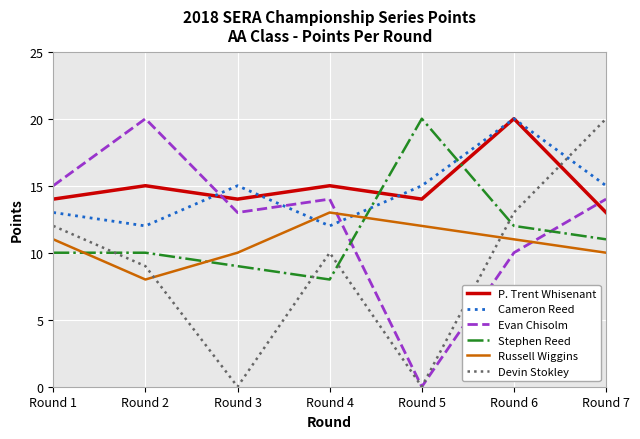

What is the approximate value of Russell Wiggins at Round 4?

13